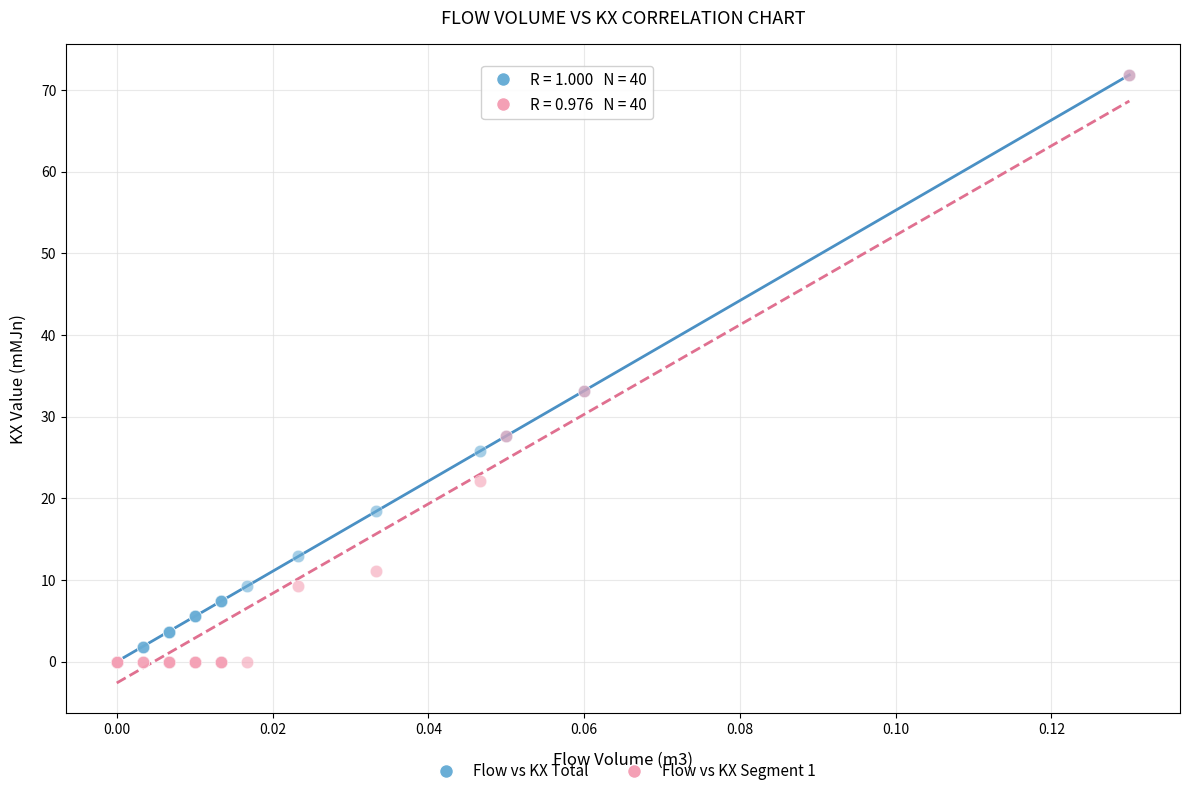

What are all the series names shown in the legend?

Flow vs KX Total, Flow vs KX Segment 1